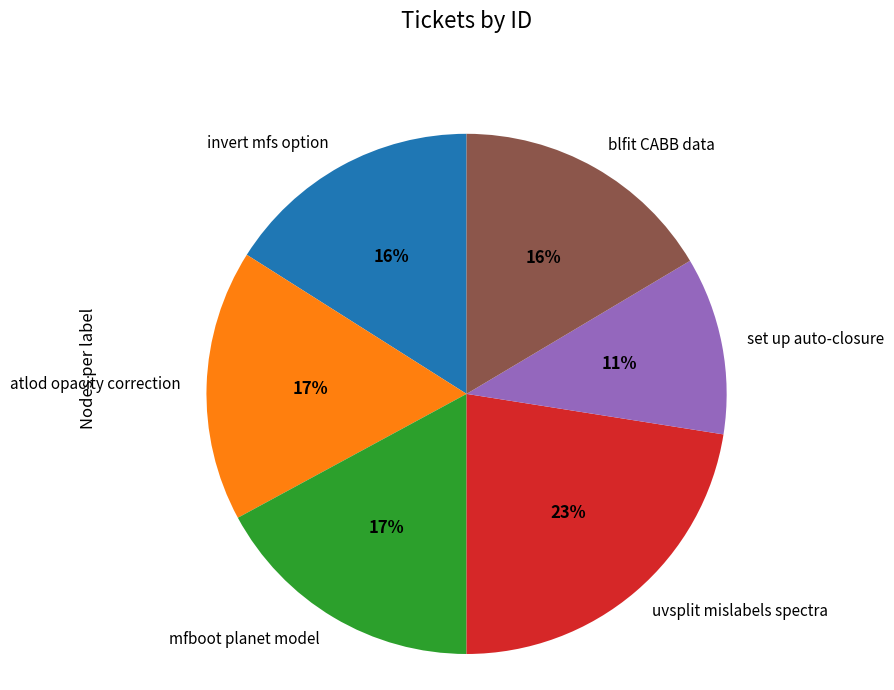

Approximately how many times larger is the value at mfboot planet model compared to set up auto-closure?

1.5